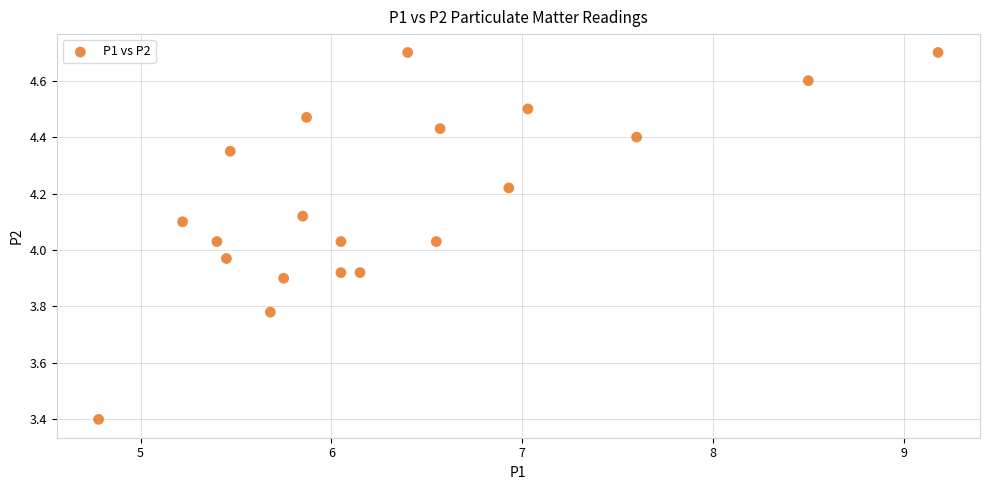

What is the range of Y values (max minus min)?

1.3